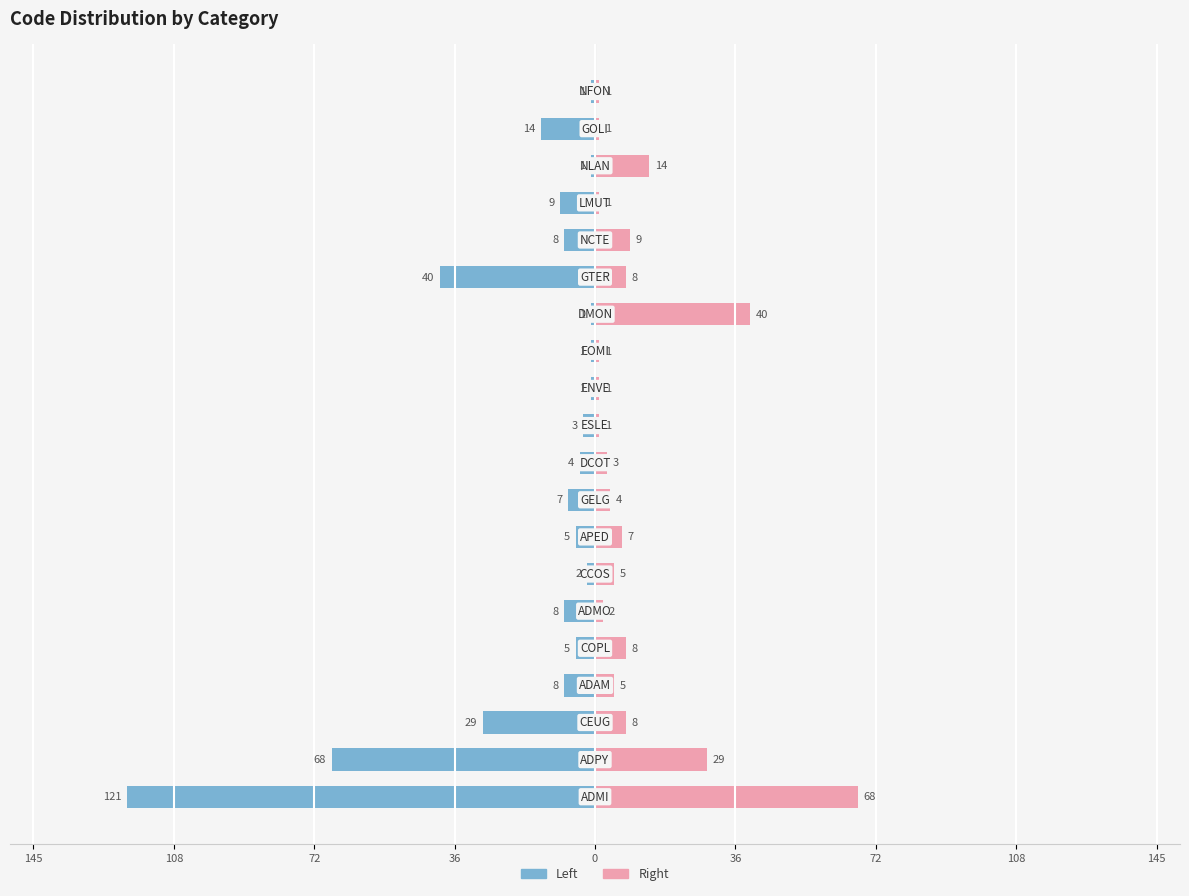

How many groups of bars are there?

20